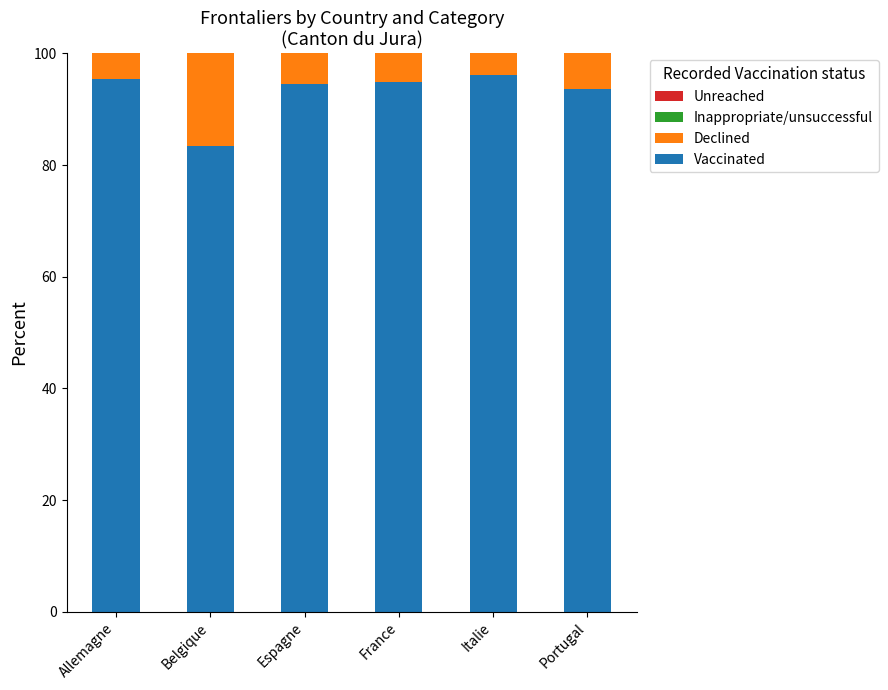

What is the minimum value for Vaccinated?

83.3